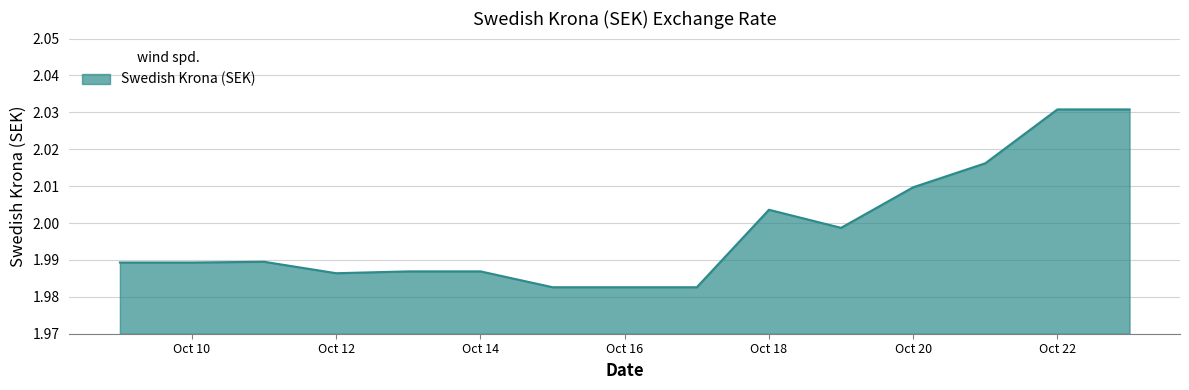

How many interior local valleys (lower than both neighbors) does the data have?

2